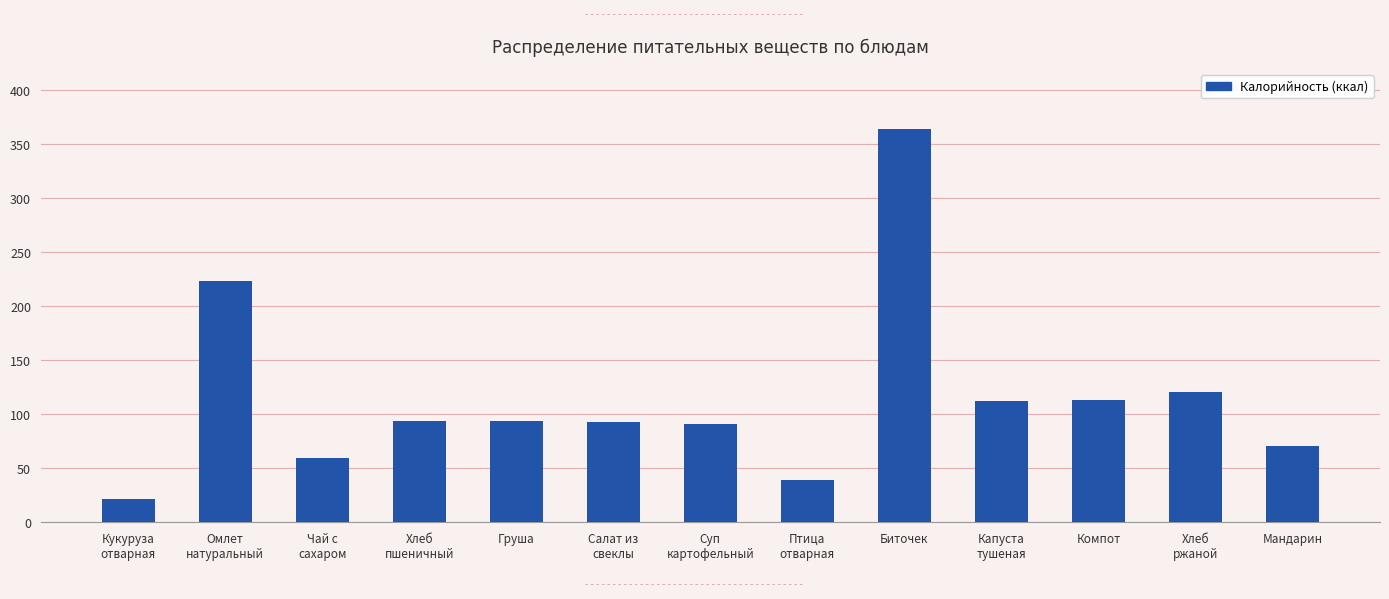

What is the average value?

115.1